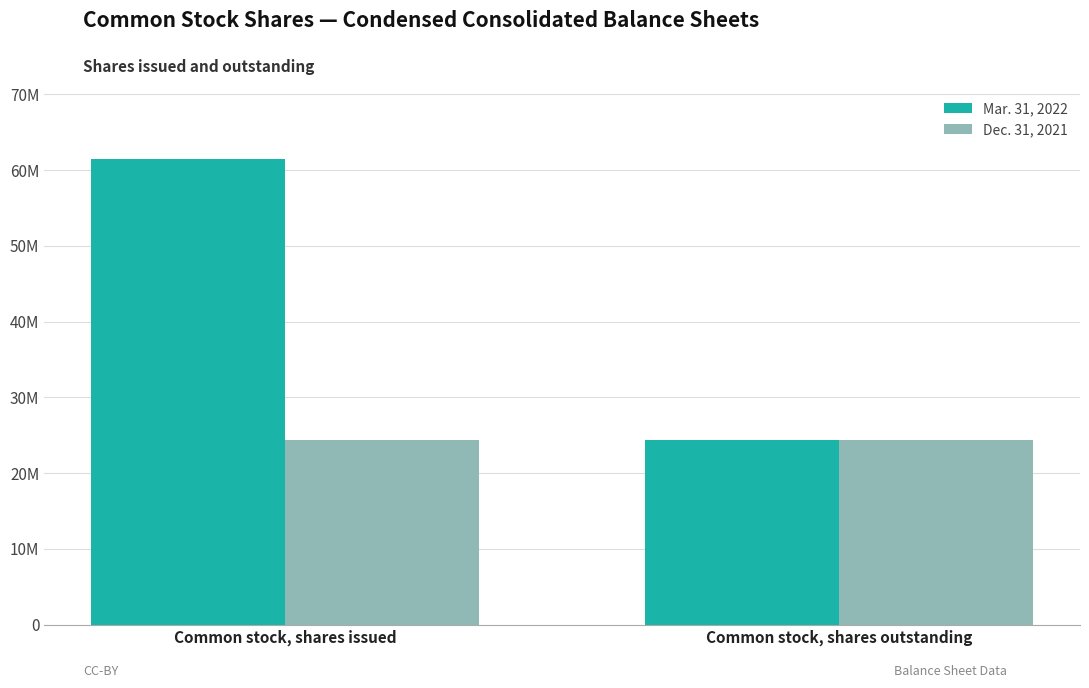

Reading right to left, what are all the values shown in this chart?

Mar. 31, 2022: Common stock, shares outstanding=24426993	Common stock, shares issued=61426993
Dec. 31, 2021: Common stock, shares outstanding=24426993	Common stock, shares issued=24426993